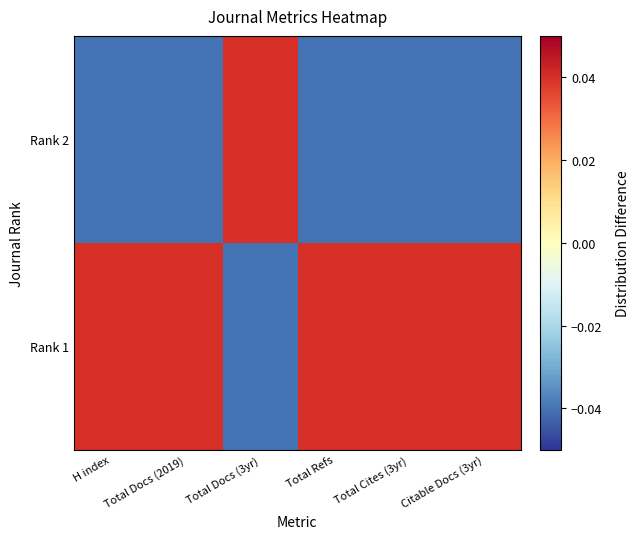

Rank the series by their maximum value, from highest to lowest.

Rank 1, Rank 2